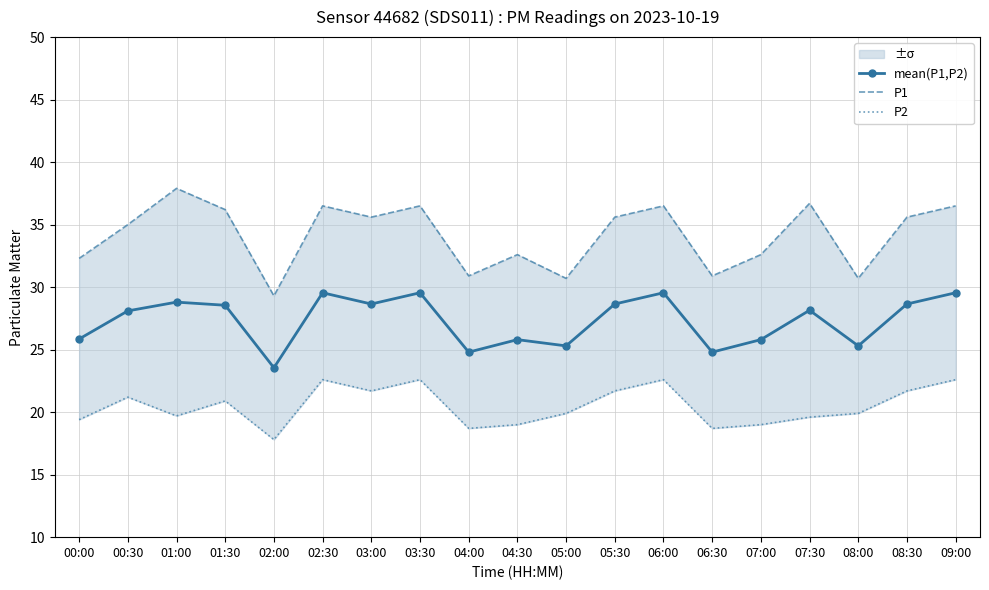

Reading left to right, list all the values displayed in this chart.

mean(P1,P2): 25.8	28.1	28.8	28.6	23.6	29.6	28.6	29.6	24.8	25.8	25.3	28.6	29.6	24.8	25.8	28.2	25.3	28.6	29.6
P1: 32.3	35.0	37.9	36.2	29.3	36.5	35.6	36.5	30.9	32.6	30.7	35.6	36.5	30.9	32.6	36.7	30.7	35.6	36.5
P2: 19.4	21.2	19.7	20.9	17.8	22.6	21.7	22.6	18.7	19.0	19.9	21.7	22.6	18.7	19.0	19.6	19.9	21.7	22.6